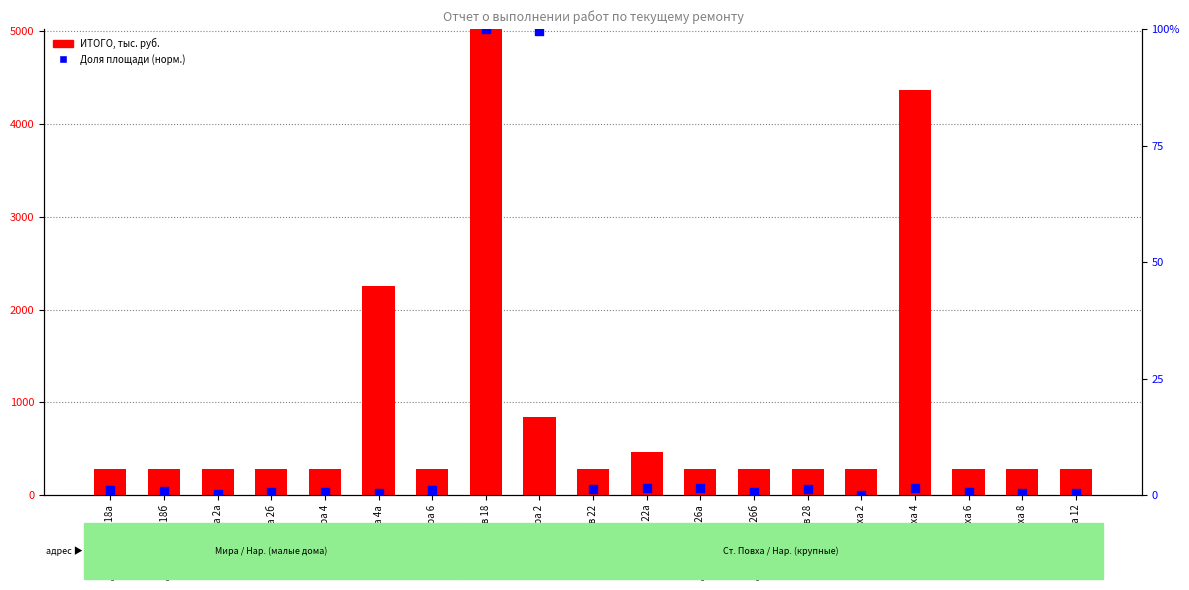

At which category is the sum across all series the highest?

Др.народов 18